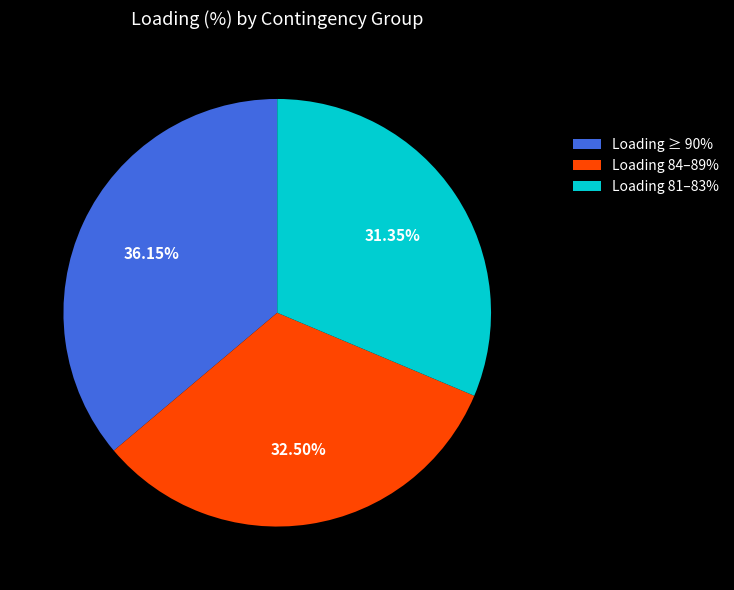

Combined, do Loading 81–83% and Loading ≥ 90% account for over 50%?

Yes